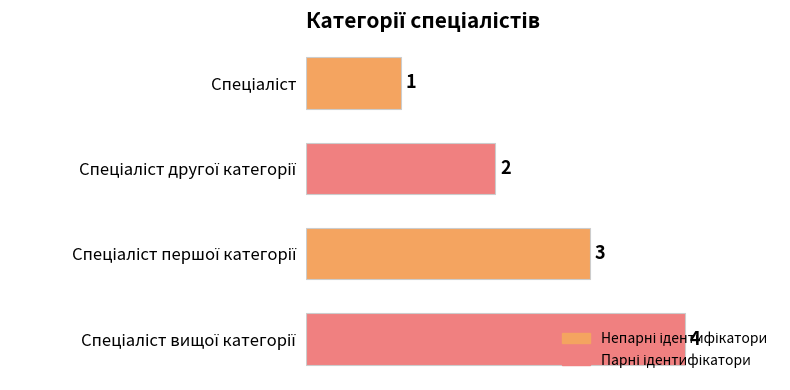

Count the values in the range 2 to 4.

3